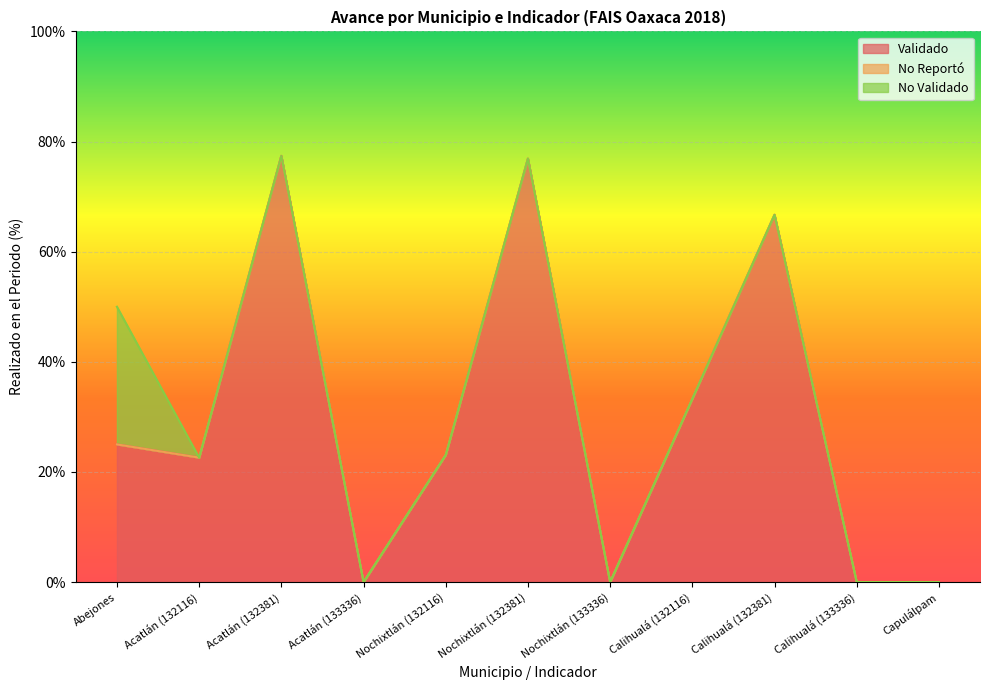

The No Reportó series shows 0.0 at Acatlán (132116). True or false?

True